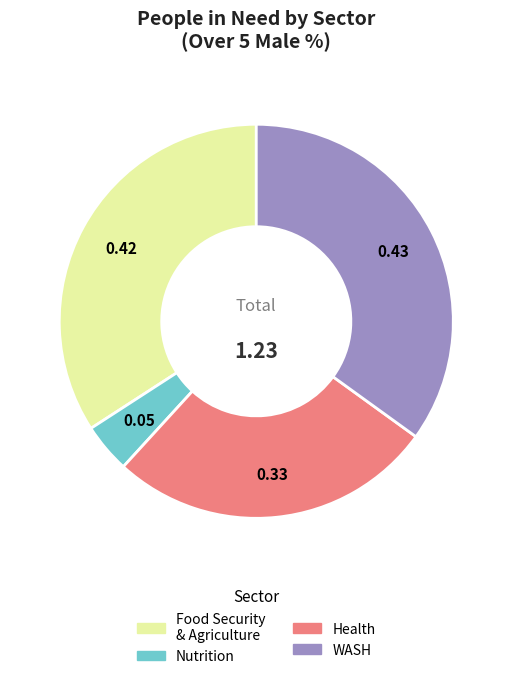

Is there a majority slice in this chart?

No